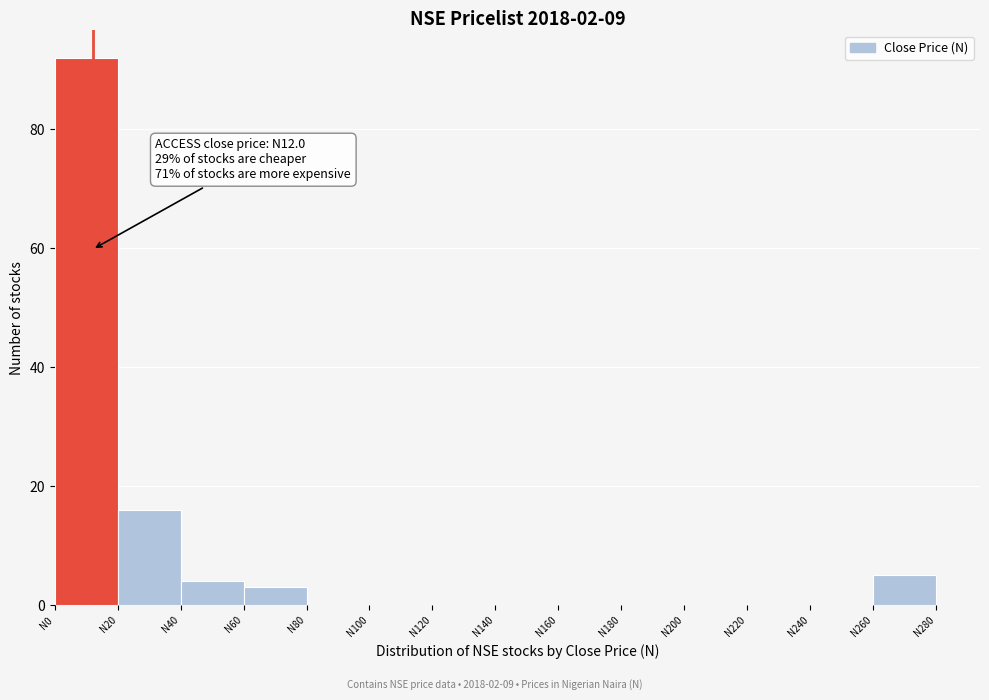

Which range on the x-axis has the tallest bar?

0 to 20